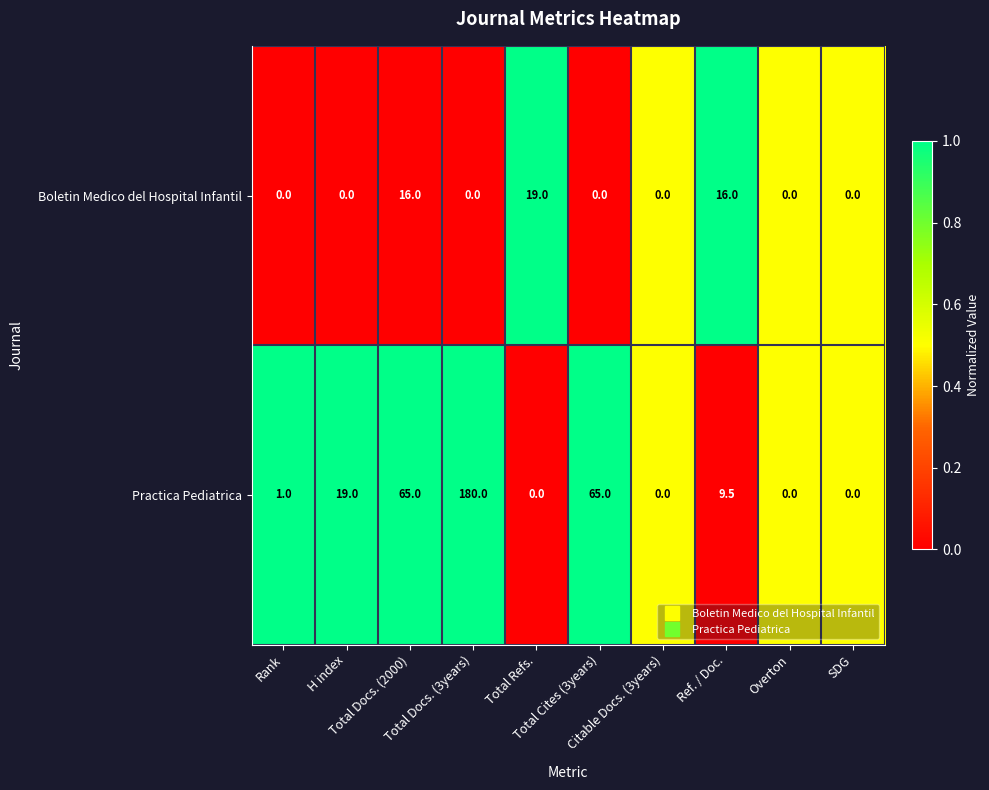

What is the highest value of the Practica Pediatrica series?

180.0